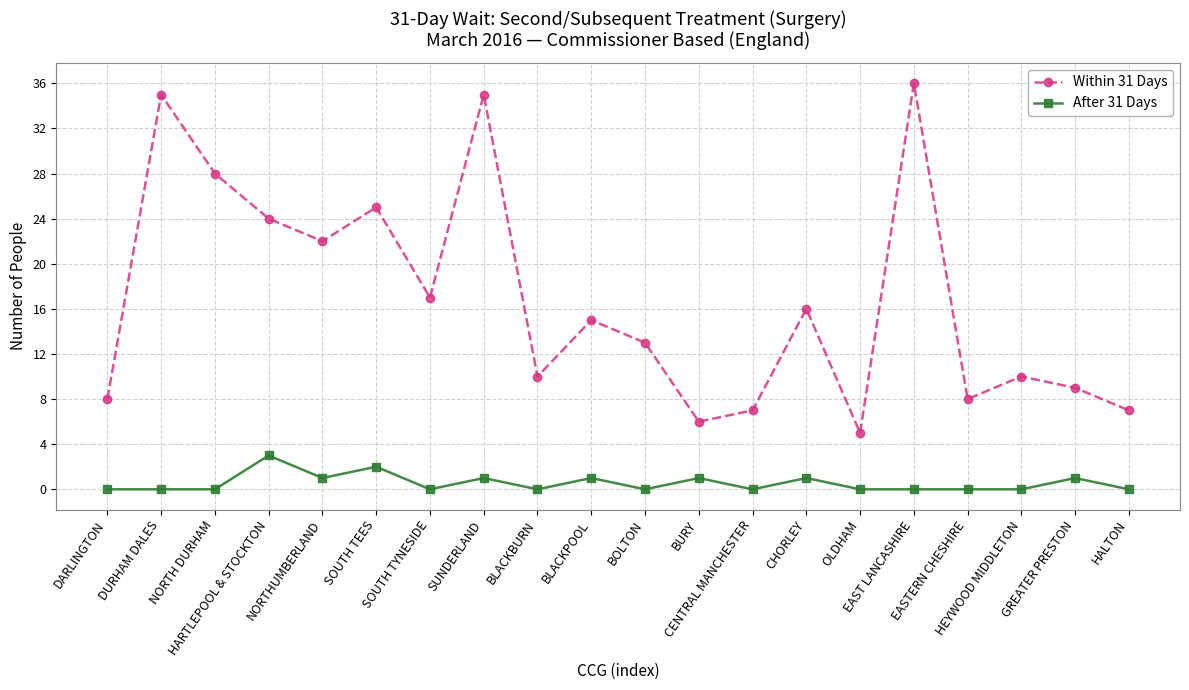

The Within 31 Days series shows 8 at EASTERN CHESHIRE. True or false?

True